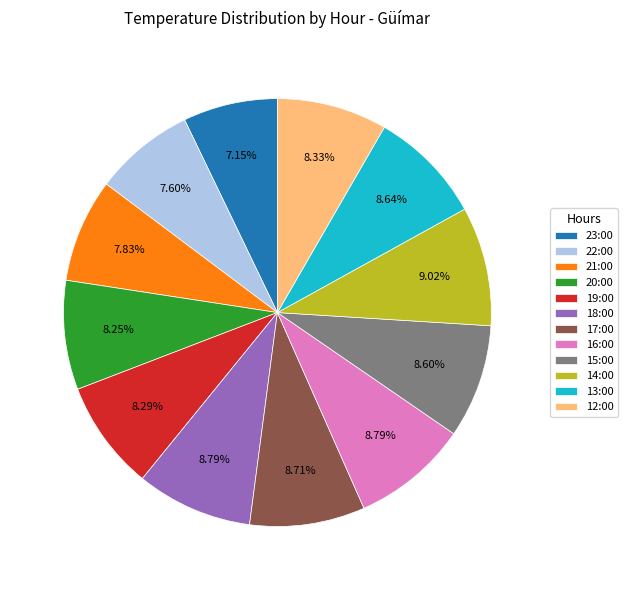

Is there a majority slice in this chart?

No